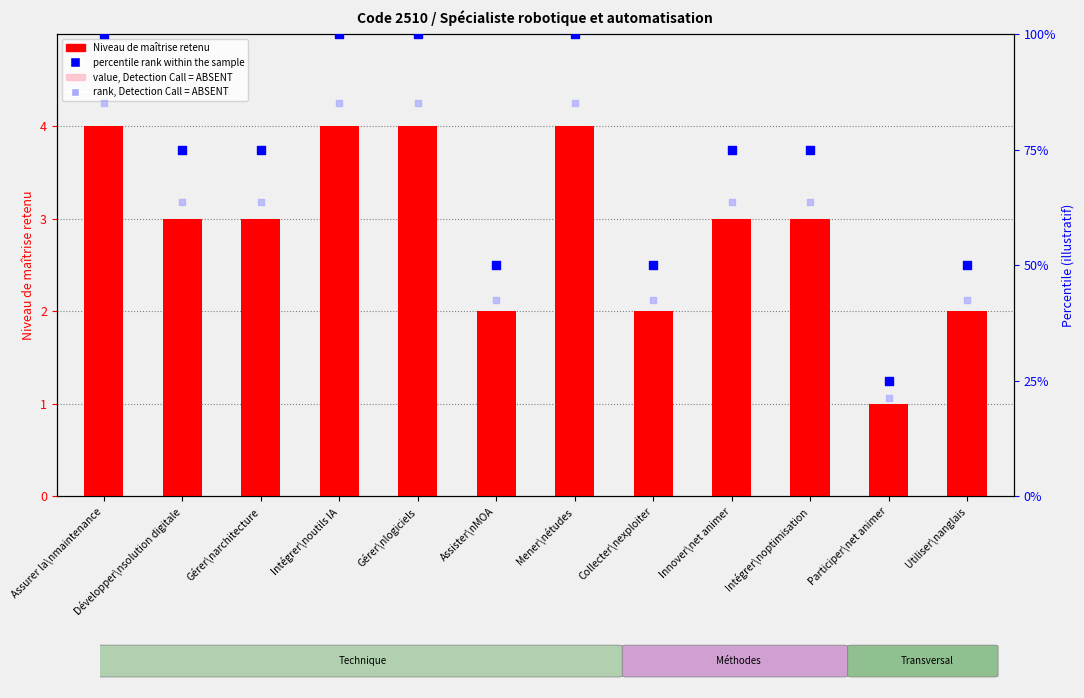

Which series has the largest Y range (max minus min)?

percentile rank within the sample